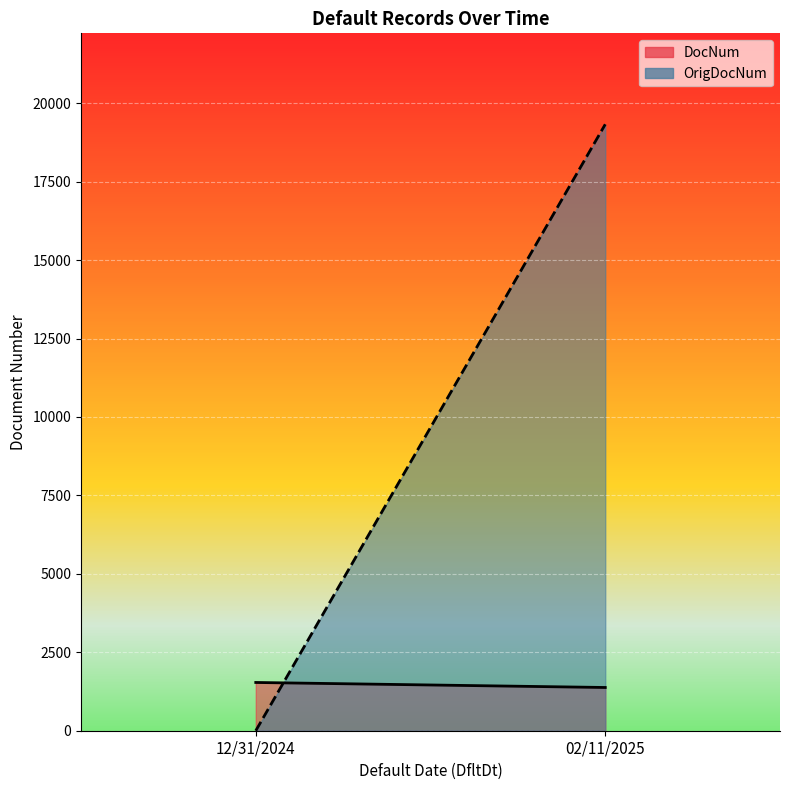

Which has a higher value, 12/31/2024 or 02/11/2025?

12/31/2024